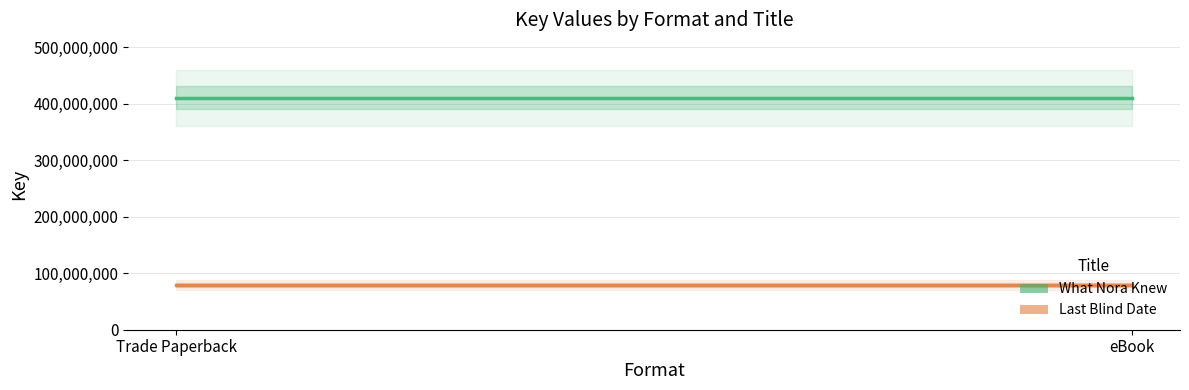

At which category is the sum across all series the highest?

Trade Paperback